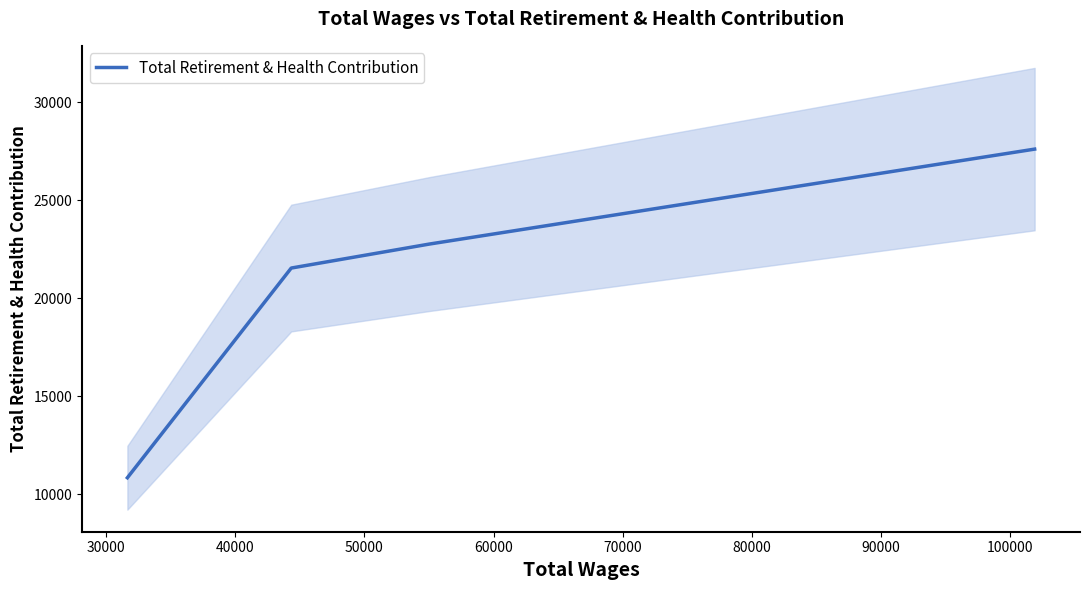

How many data points does each series have?

4